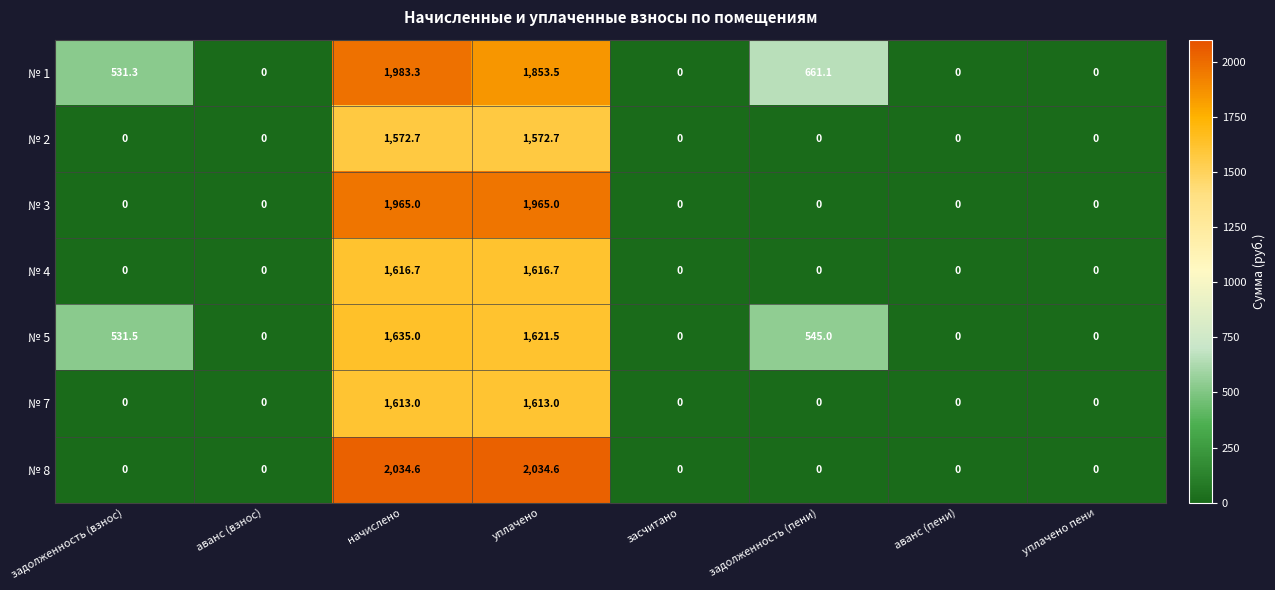

How many categories are shown in the chart?

8